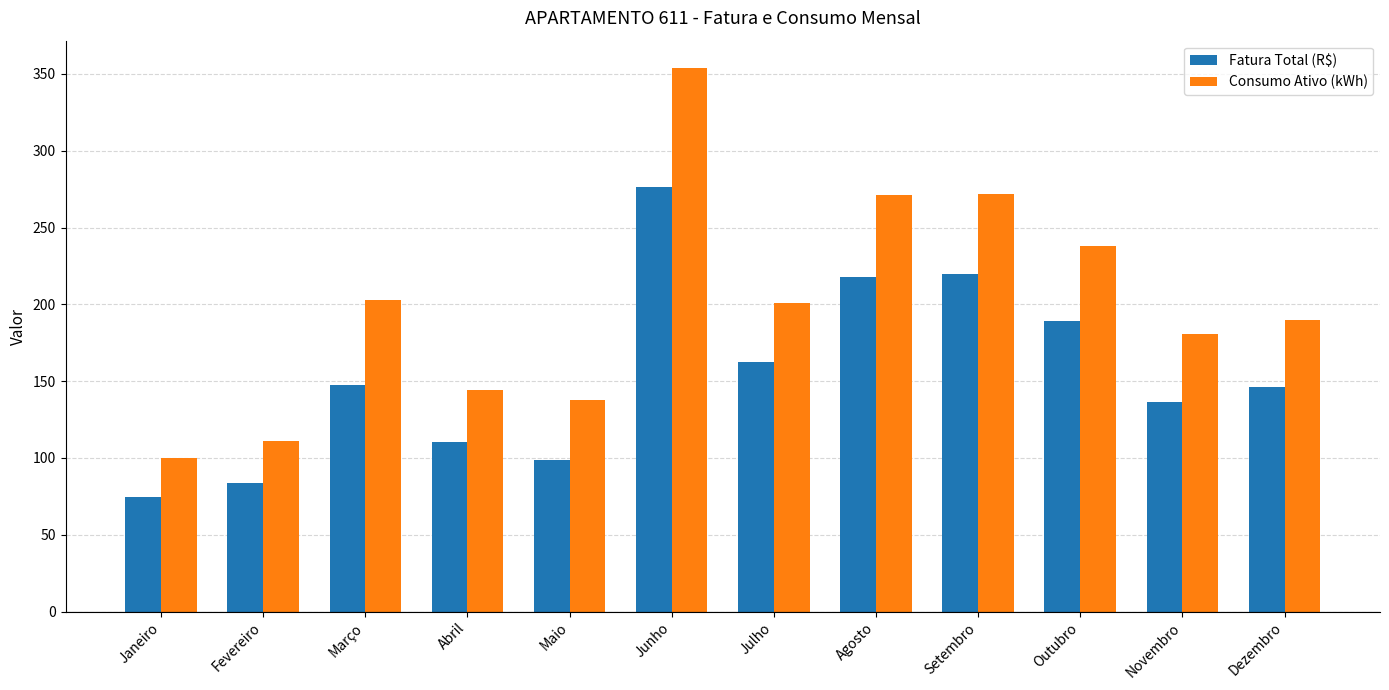

What is the value of the Consumo Ativo (kWh) bar at the 4th from the left?

144.0